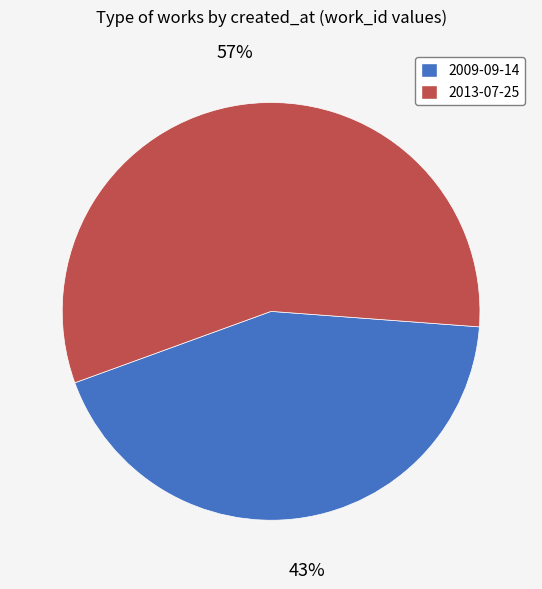

To the nearest percent, what percentage of the pie is 2009-09-14?

43%